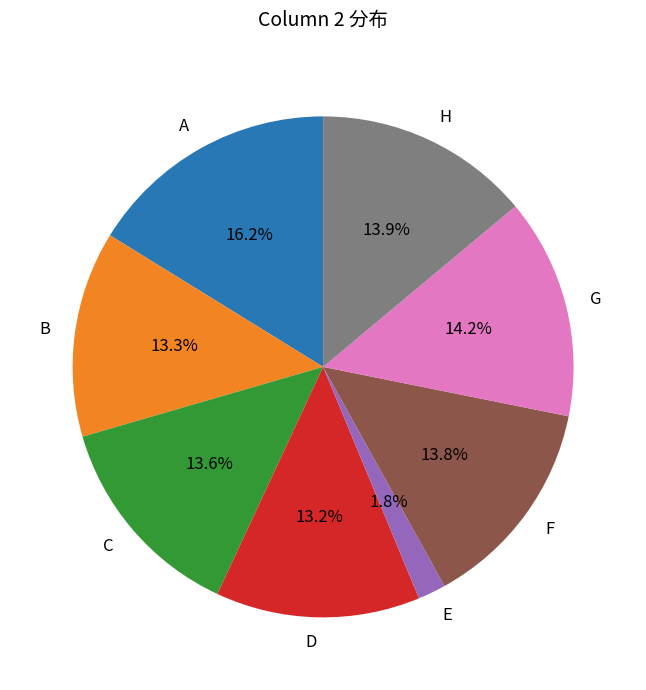

How many slices are in this pie chart?

8